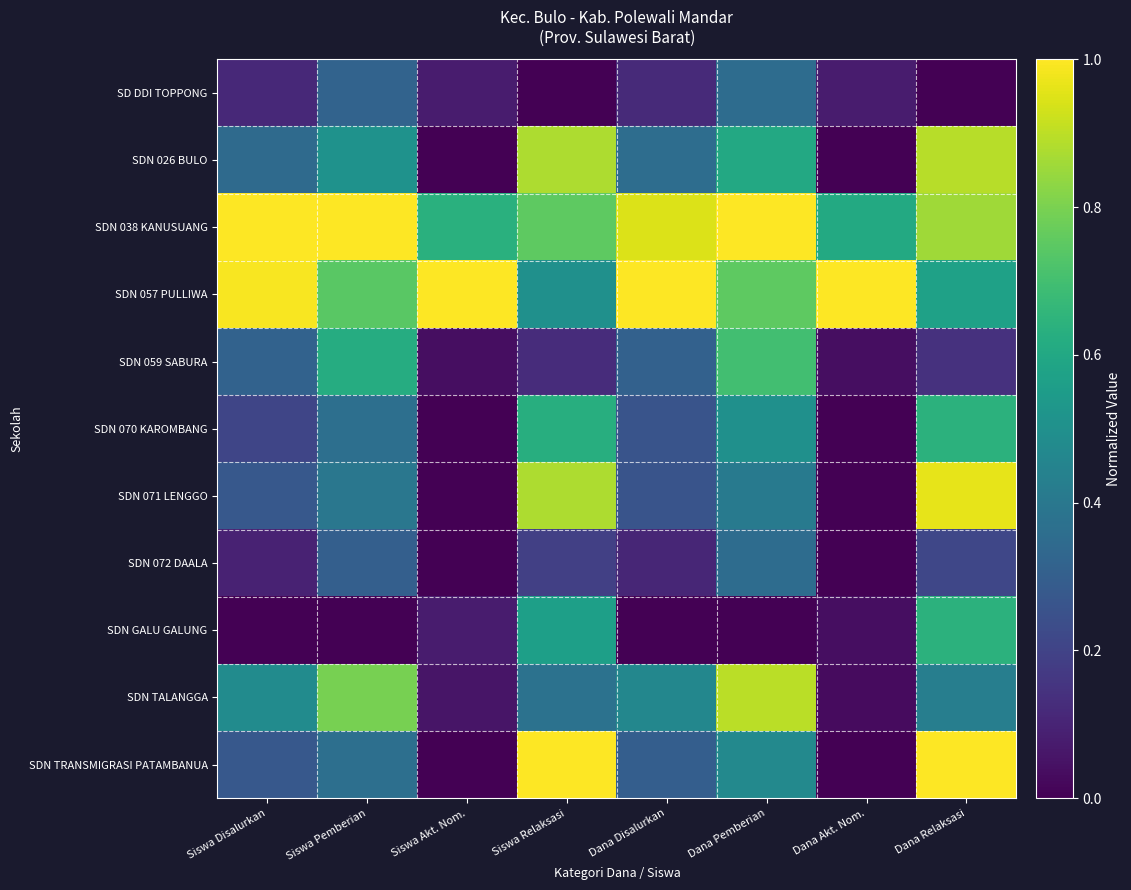

Rank the series by their maximum value, from lowest to highest.

SD DDI TOPPONG, SDN 072 DAALA, SDN 070 KAROMBANG, SDN GALU GALUNG, SDN 059 SABURA, SDN 026 BULO, SDN TALANGGA, SDN 071 LENGGO, SDN 038 KANUSUANG, SDN 057 PULLIWA, SDN TRANSMIGRASI PATAMBANUA